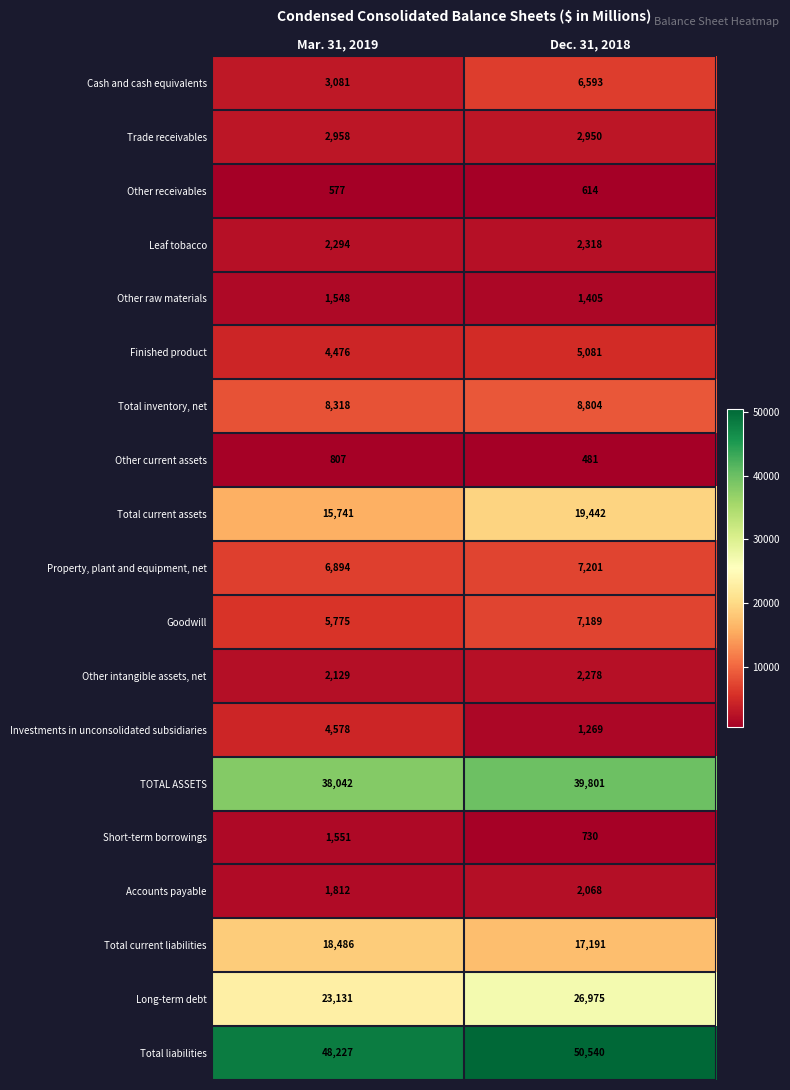

Which series changed the most between Mar. 31, 2019 and Dec. 31, 2018?

Long-term debt